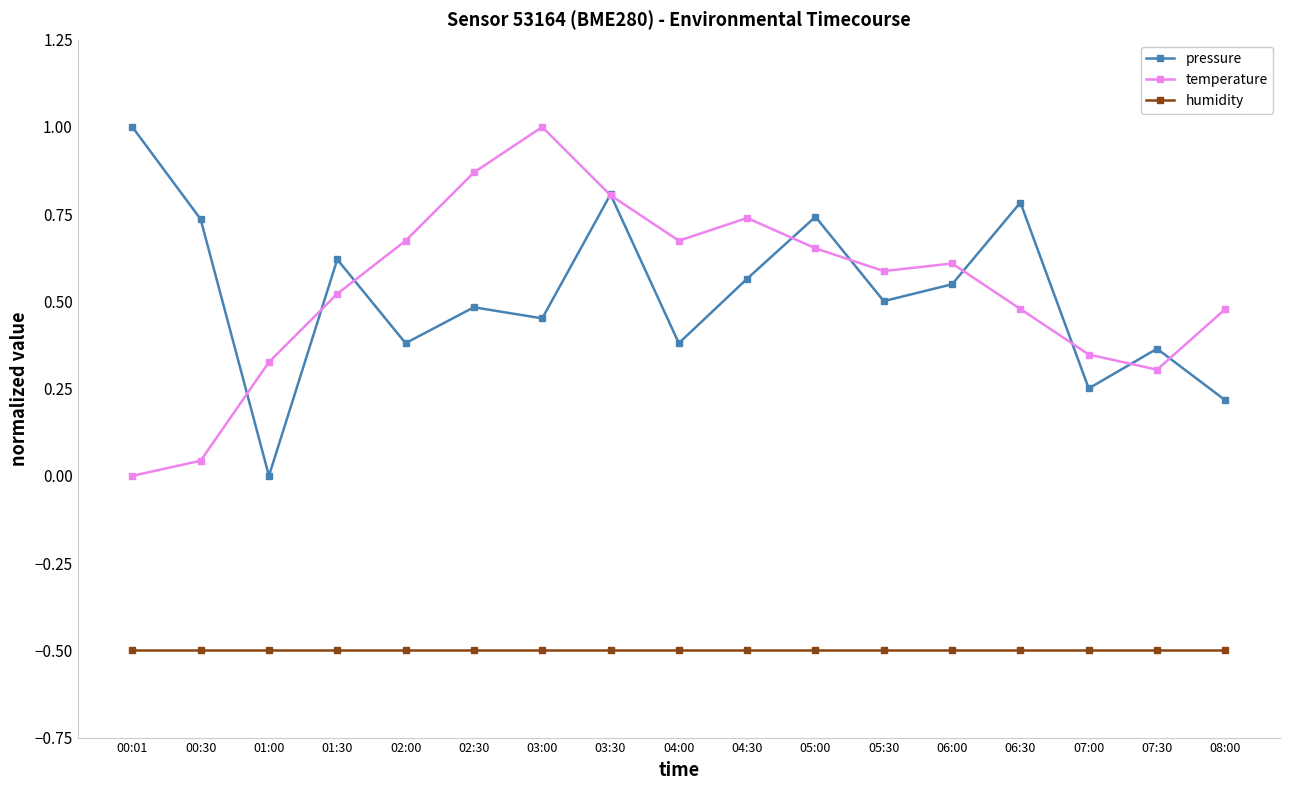

What is the label of the 15th point from the right?

01:00